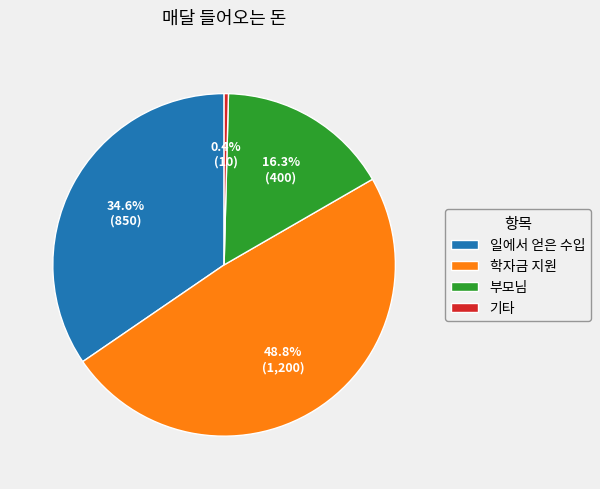

The 일에서 얻은 수입 slice represents 35% of the pie. True or false?

True